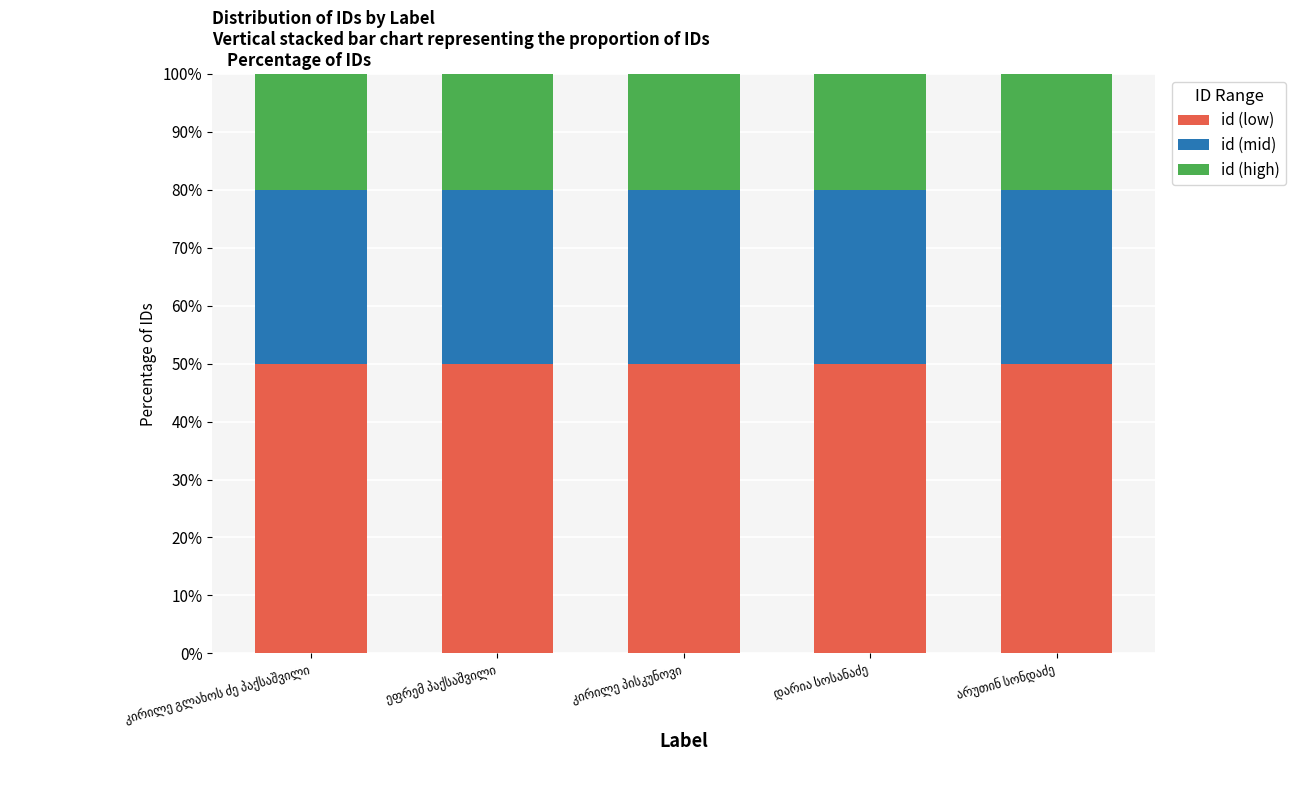

What is the sum of all id (low) values?

250